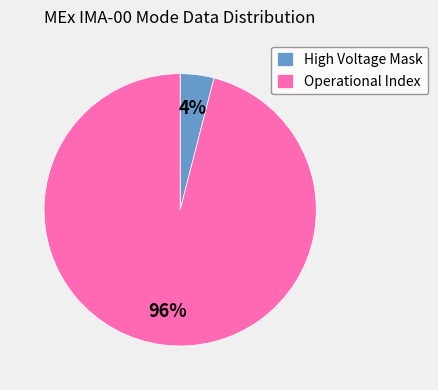

Is the sum of High Voltage Mask and Operational Index greater than half?

Yes